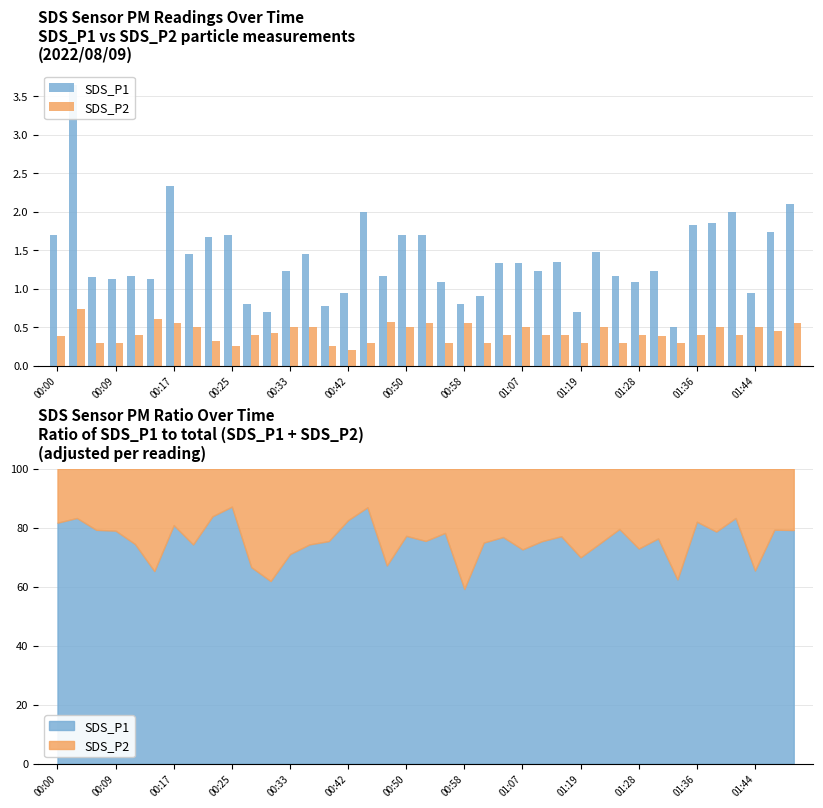

Is it true that SDS_P1 equals 2.0 at 17?

False